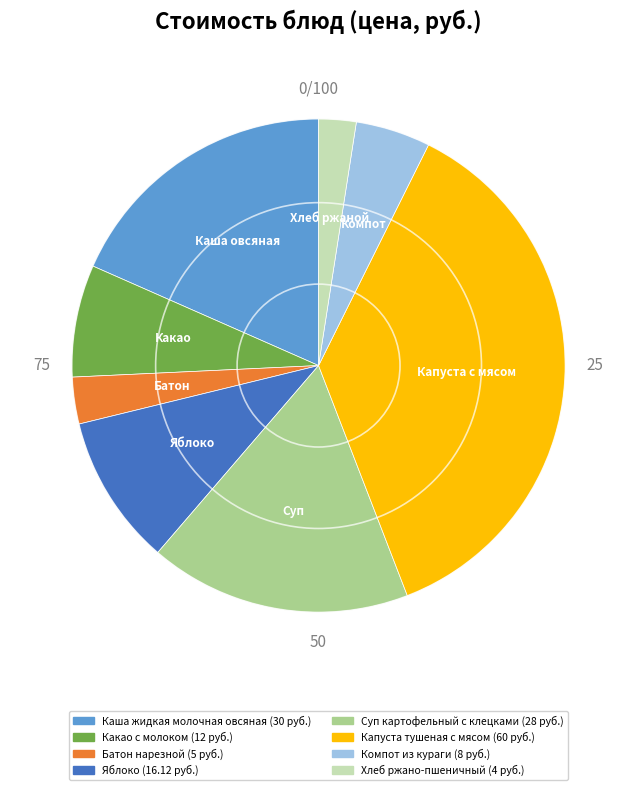

The Хлеб ржано-пшеничный slice represents 2% of the pie. True or false?

True